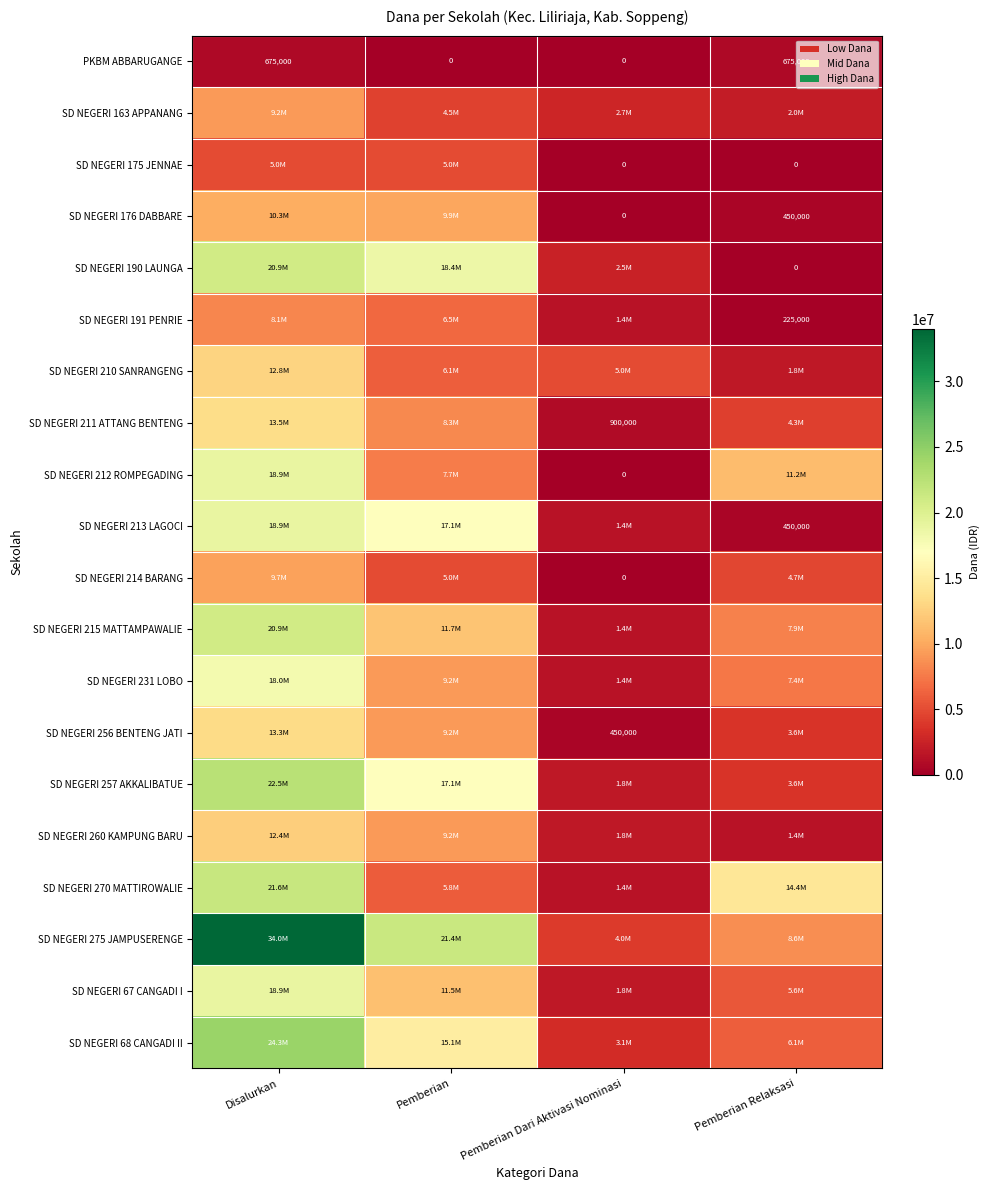

What is the maximum value for PKBM ABBARUGANGE?

675000